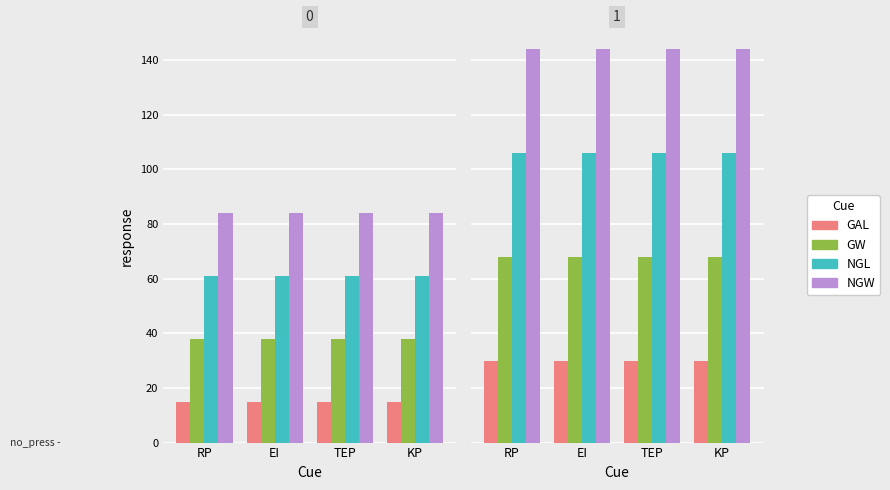

What is the total value across all series at TEP?

348